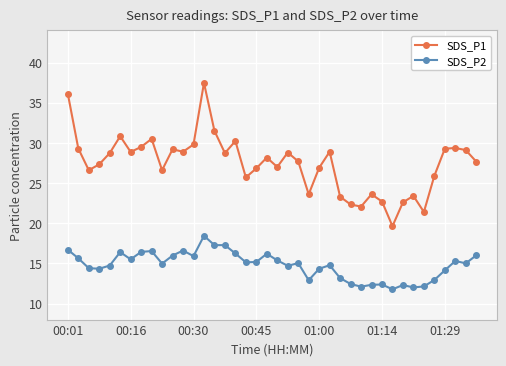

How many categories are shown in the chart?

40